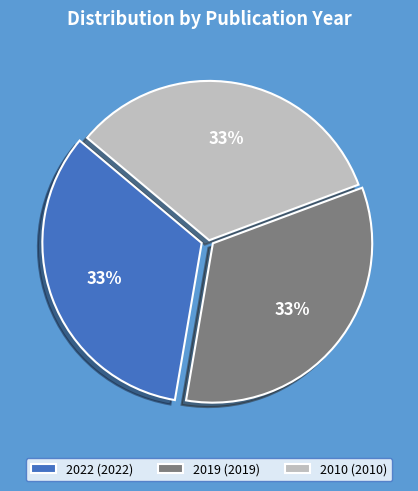

The 2022 (2022) slice represents 33% of the pie. True or false?

True